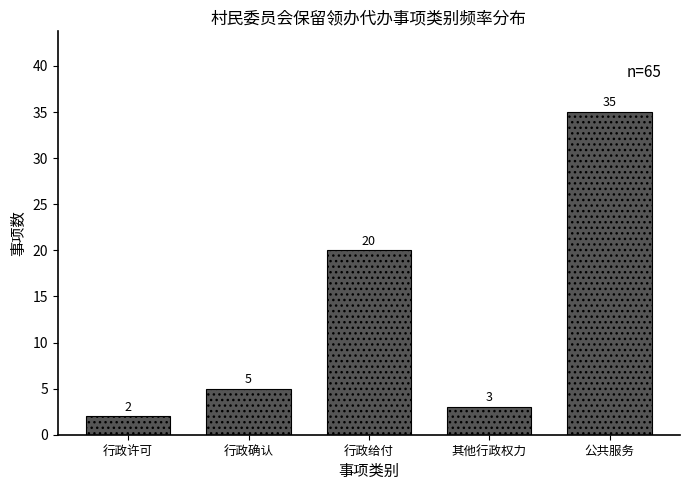

Reading left to right, extract all data points from this chart.

2	5	20	3	35